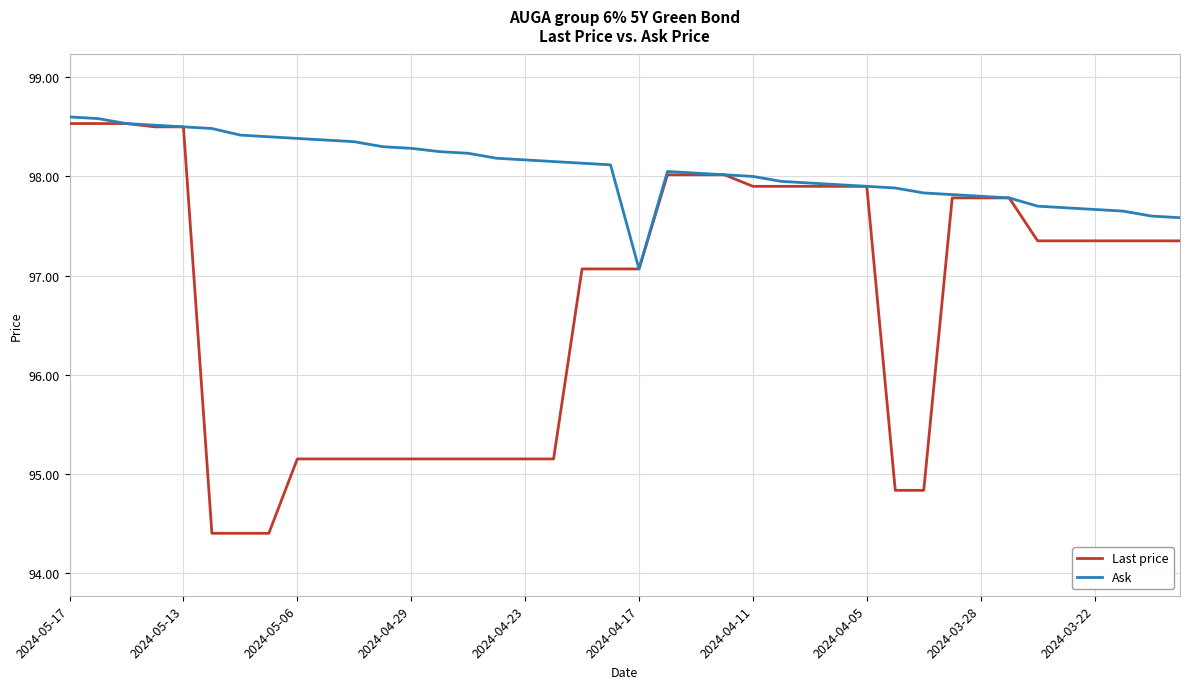

Which series has the largest range (max minus min)?

Last price